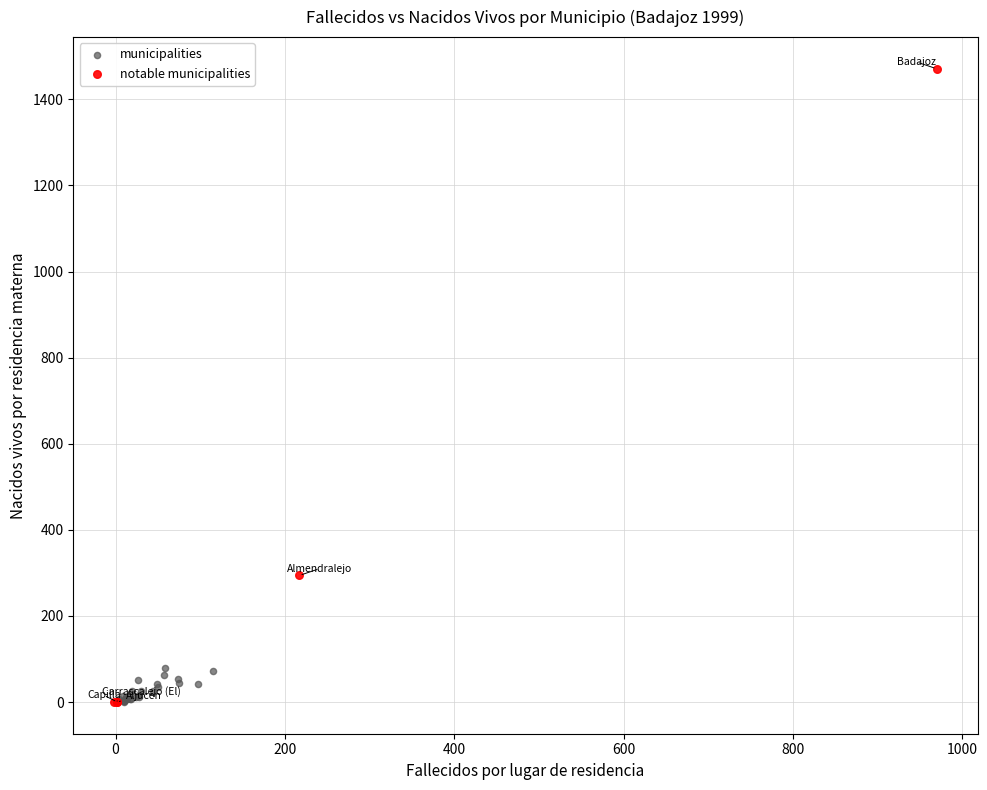

Which series has the largest Y range (max minus min)?

notable municipalities